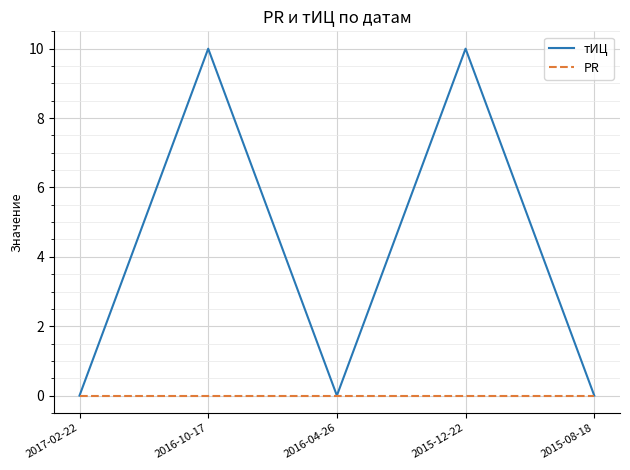

Rank the series by their maximum value, from lowest to highest.

PR, тИЦ